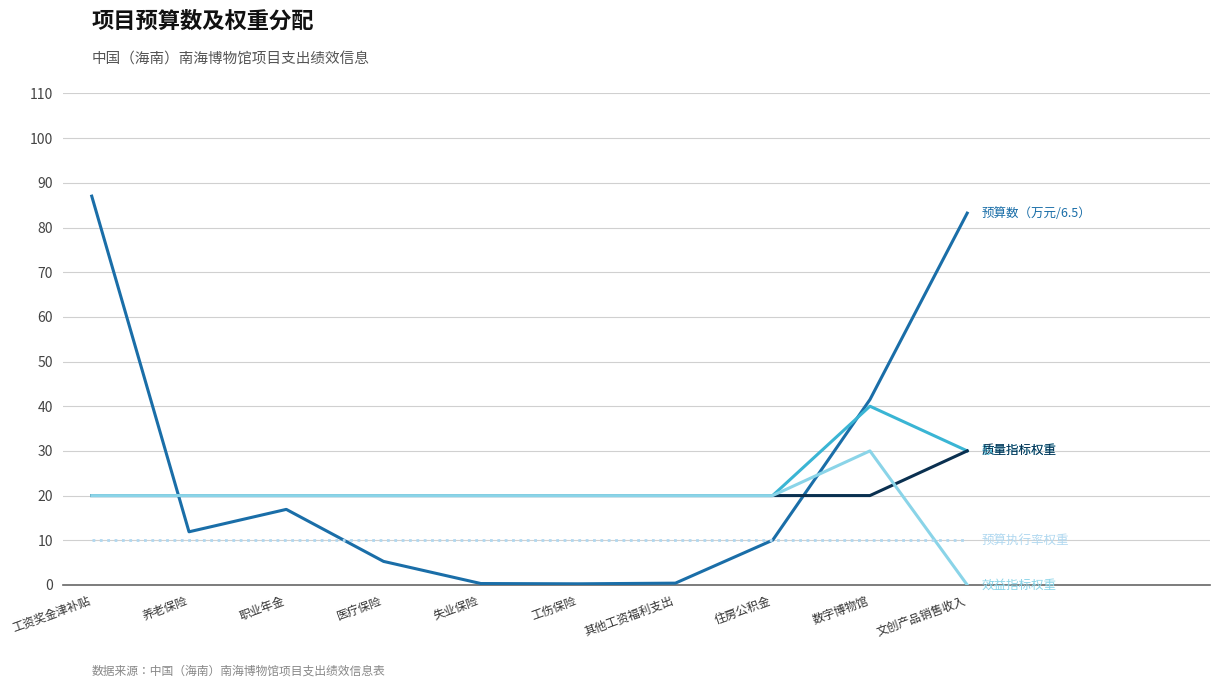

What is the spread (max minus min) of values at 其他工资福利支出?

19.6